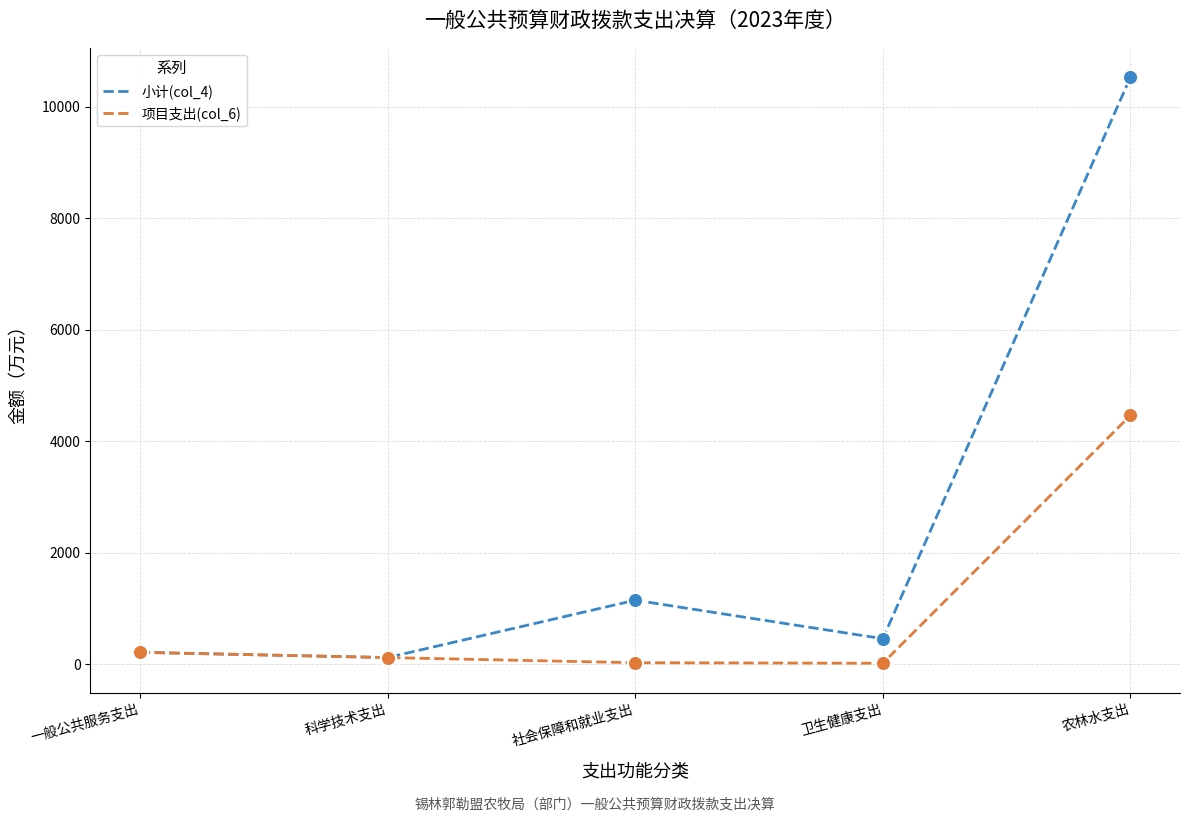

Which series has the largest total across all categories?

小计(col_4)